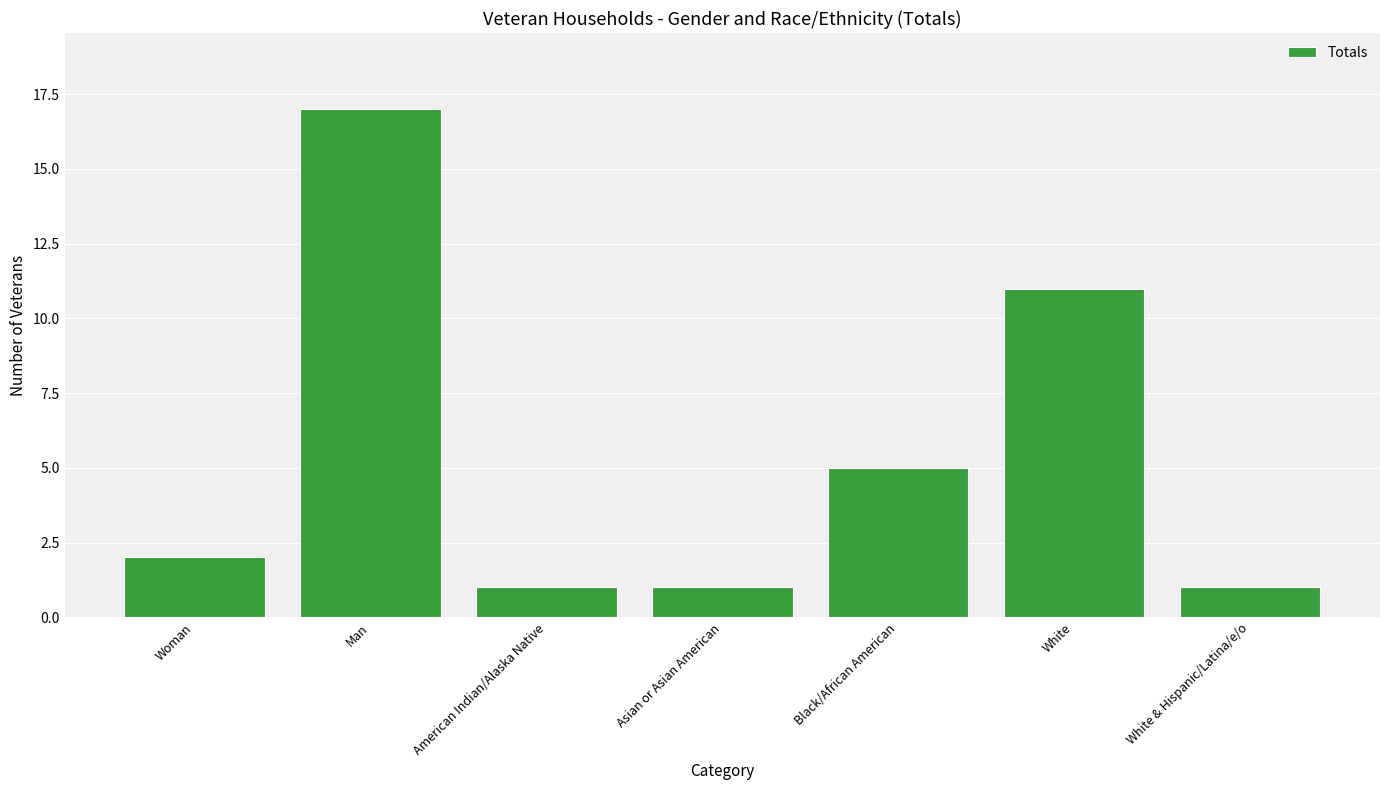

How many data points are less than 2?

3